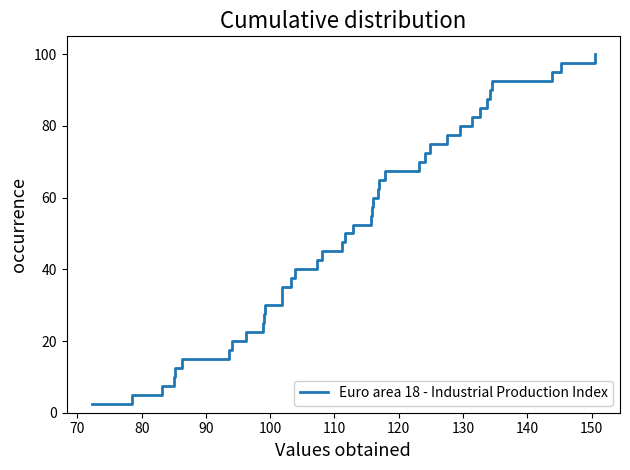

What is the maximum value shown in the chart?

100.0